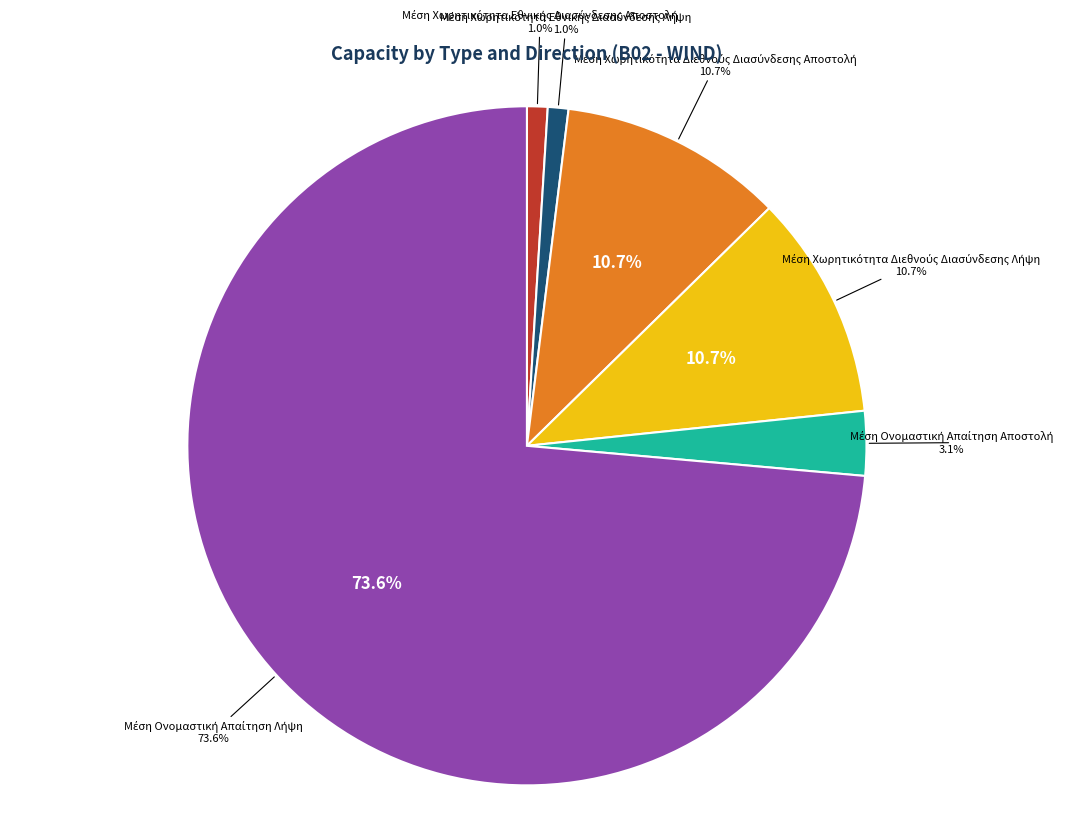

Which slice is the largest?

Μέση Ονομαστική Απαίτηση Λήψη